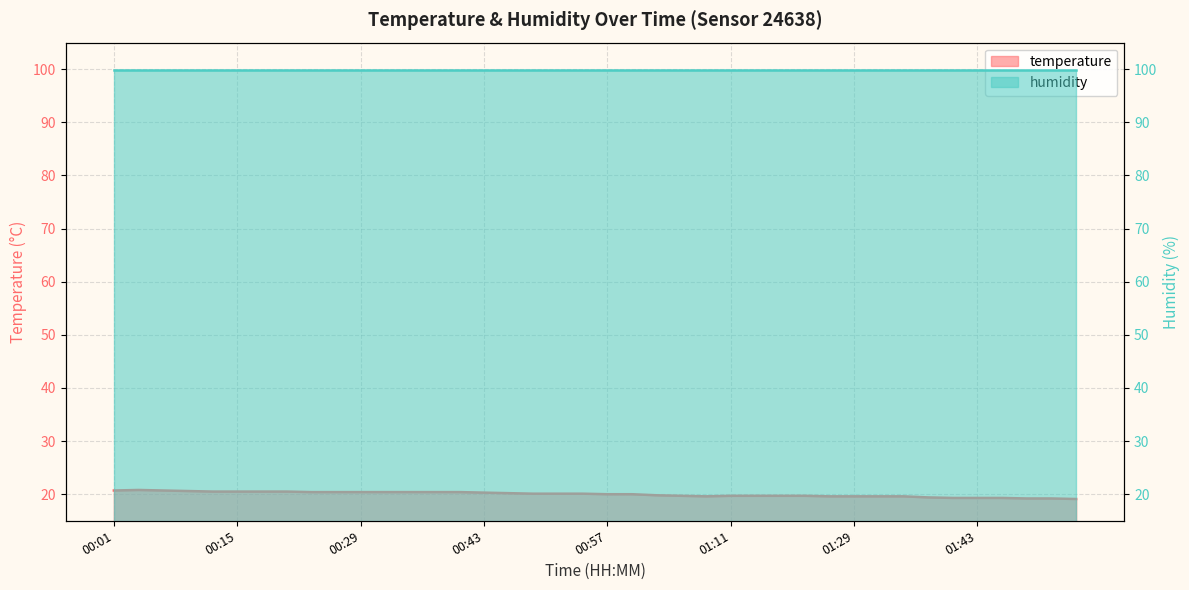

Reading left to right, transcribe all the data shown in this chart.

20.7	20.8	20.7	20.6	20.5	20.5	20.5	20.5	20.4	20.4	20.4	20.4	20.4	20.4	20.4	20.3	20.2	20.1	20.1	20.1	20.0	20.0	19.8	19.7	19.6	19.7	19.7	19.7	19.7	19.6	19.6	19.6	19.6	19.4	19.3	19.3	19.3	19.2	19.2	19.1